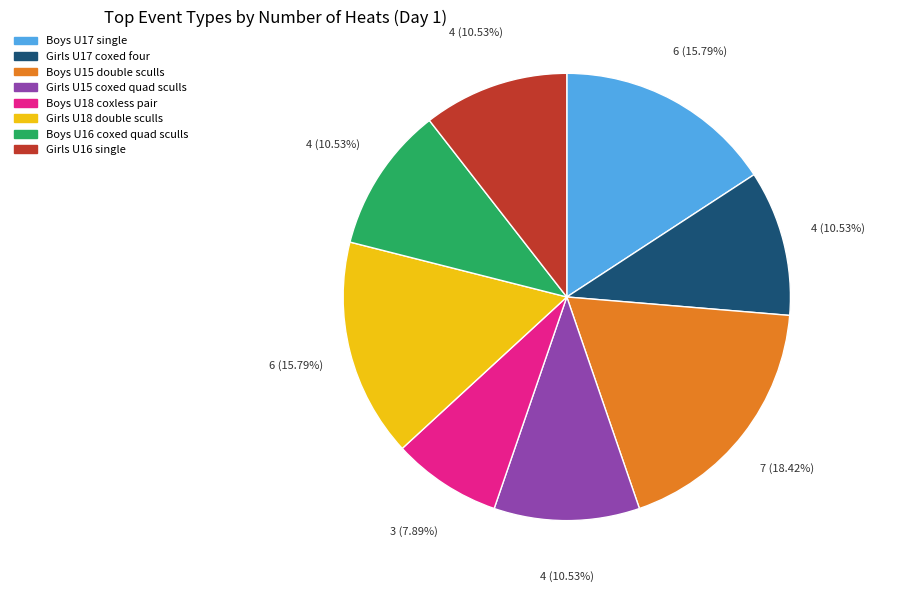

Does Boys U18 coxless pair account for over 50% of the chart?

No